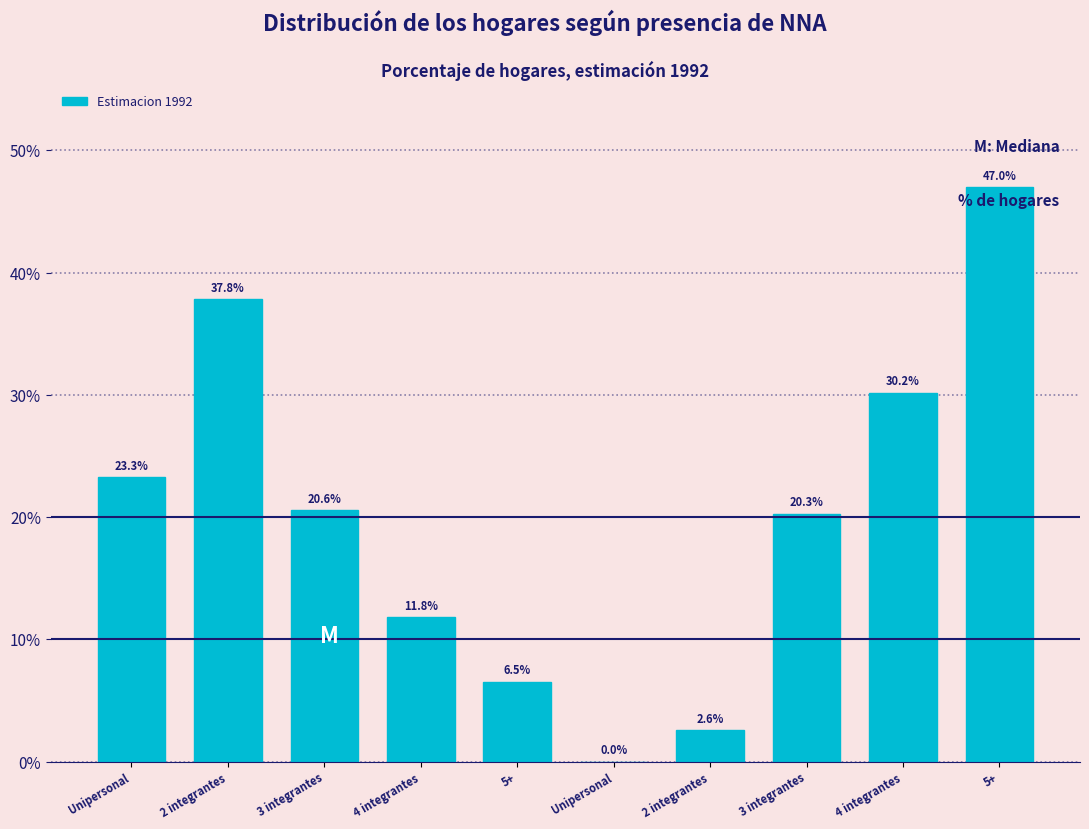

How many data points are above 20?

6